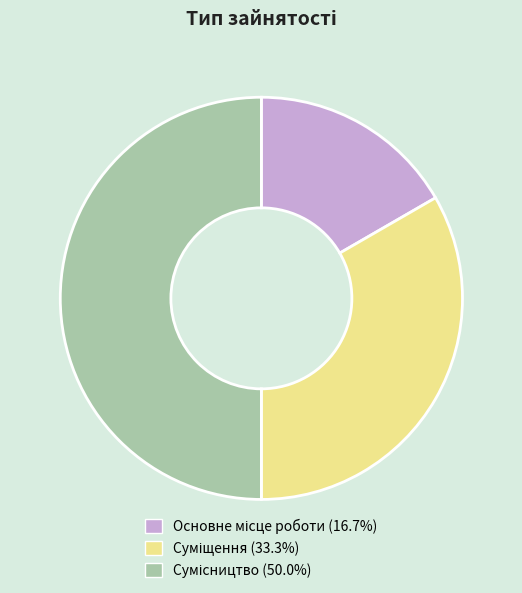

To the nearest percent, what is the difference between the Основне місце роботи and Суміщення slice percentages?

17%